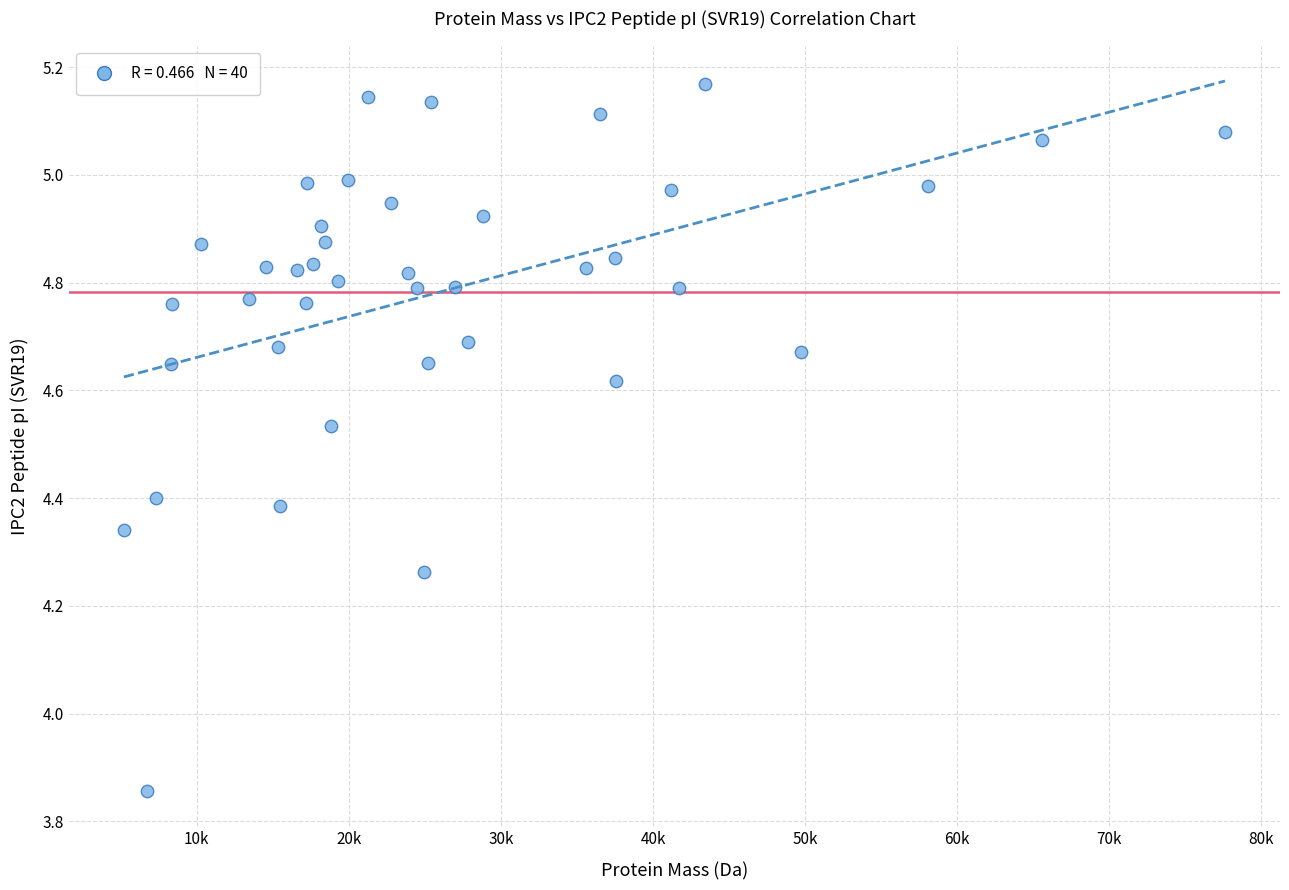

What is the range of X values (max minus min)?

72379.5